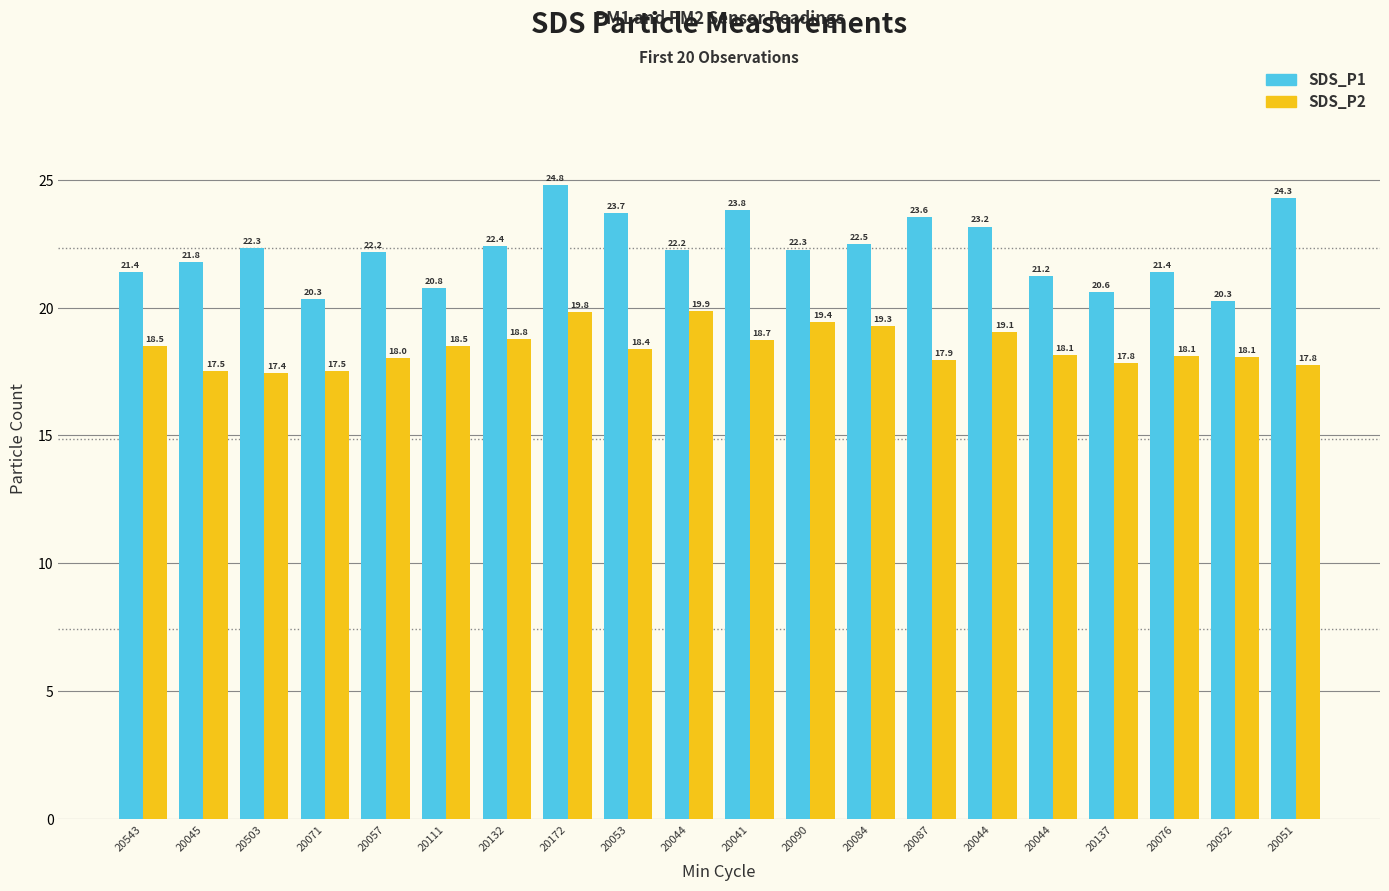

What is the difference between the highest and lowest values at 20132?

3.6